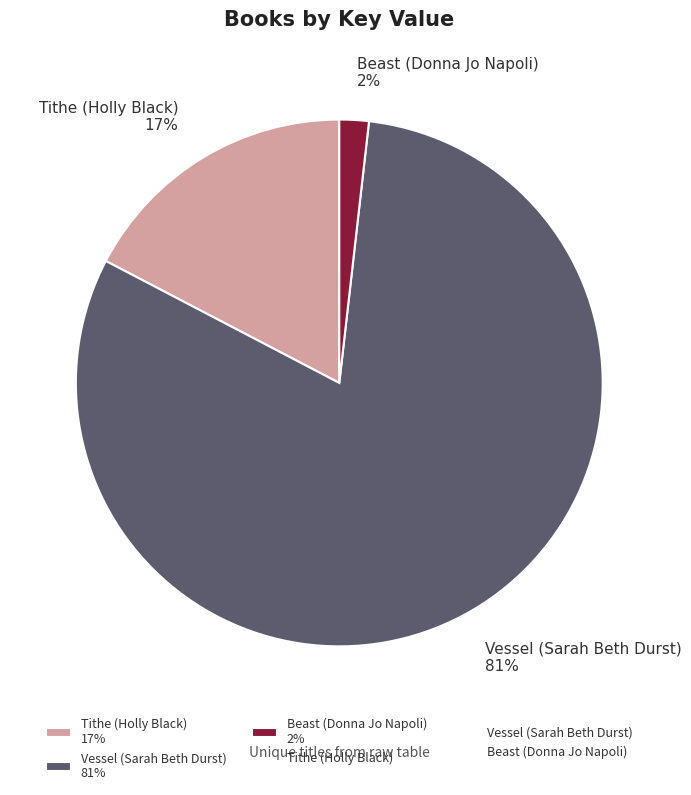

Does any single category account for the majority?

Yes